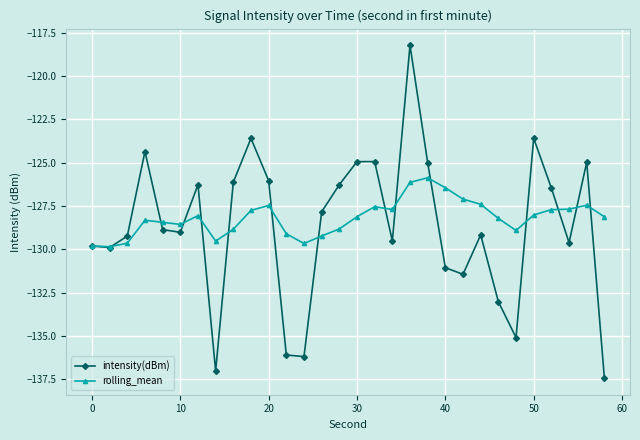

List the series in order of their peak value, highest first.

intensity(dBm), rolling_mean